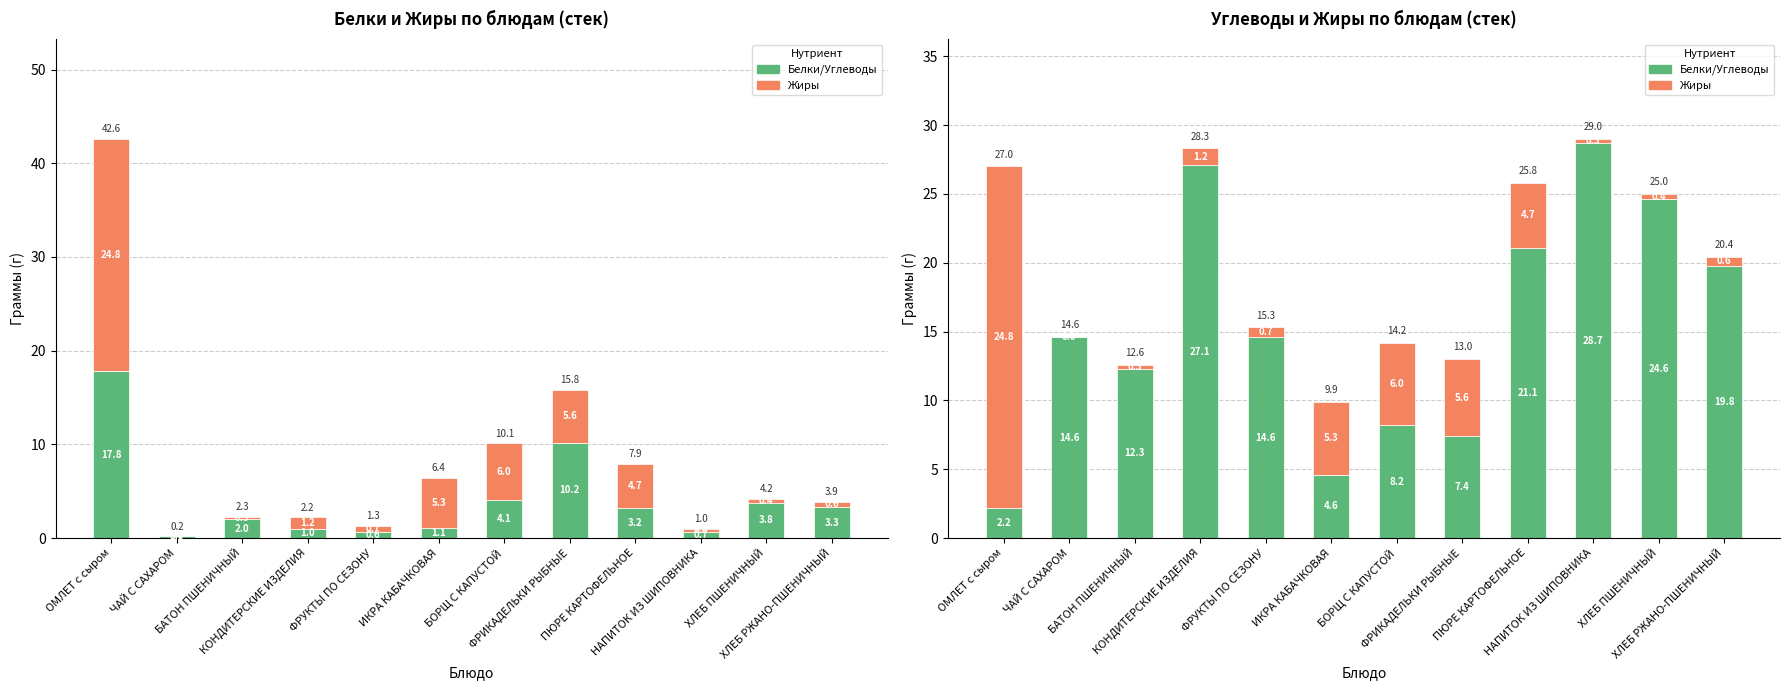

Is it true that Белки/Углеводы equals 27.6 at ПЮРЕ КАРТОФЕЛЬНОЕ?

False